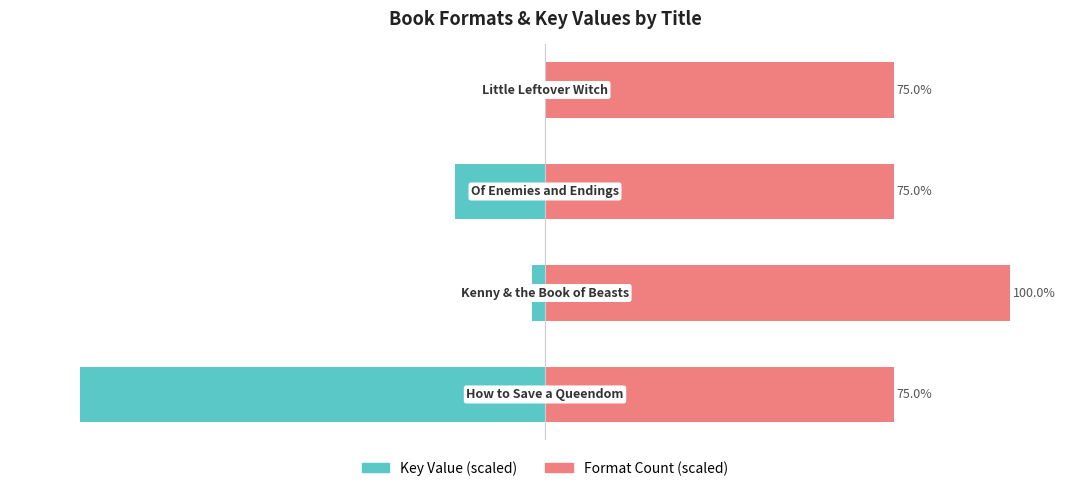

Is it true that Key Value (scaled) equals -8.3 at 2?

False